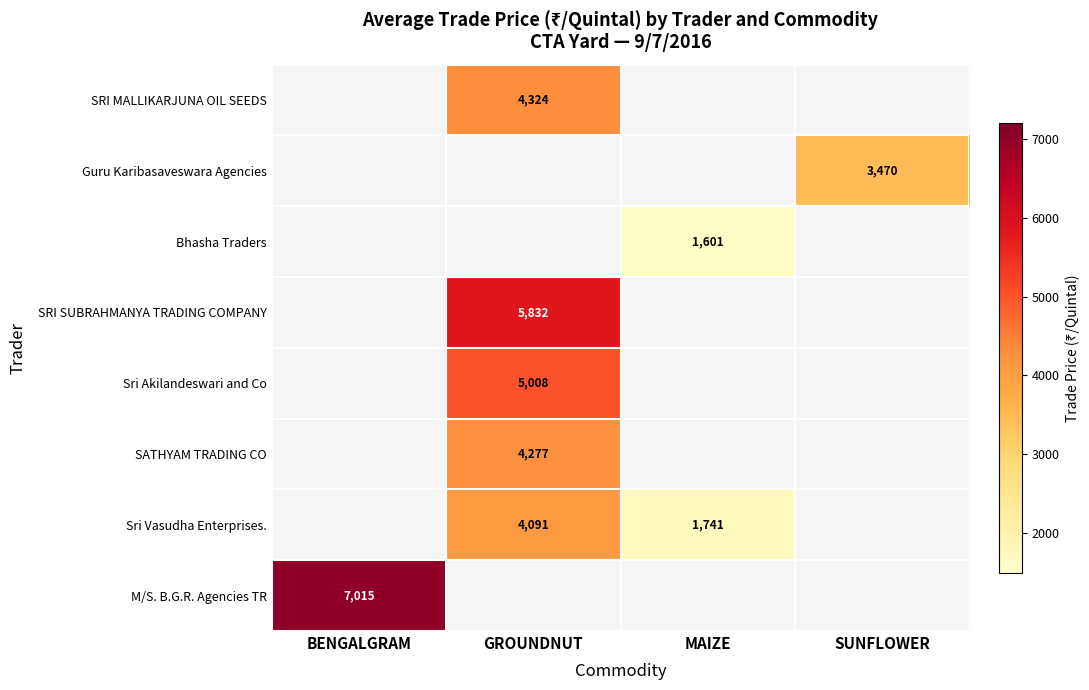

The Sri Akilandeswari and Co series shows 2849 at GROUNDNUT. True or false?

False